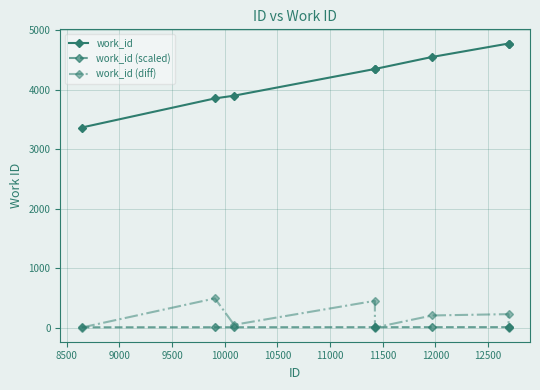

How many interior local peaks does the work_id (diff) series have?

3